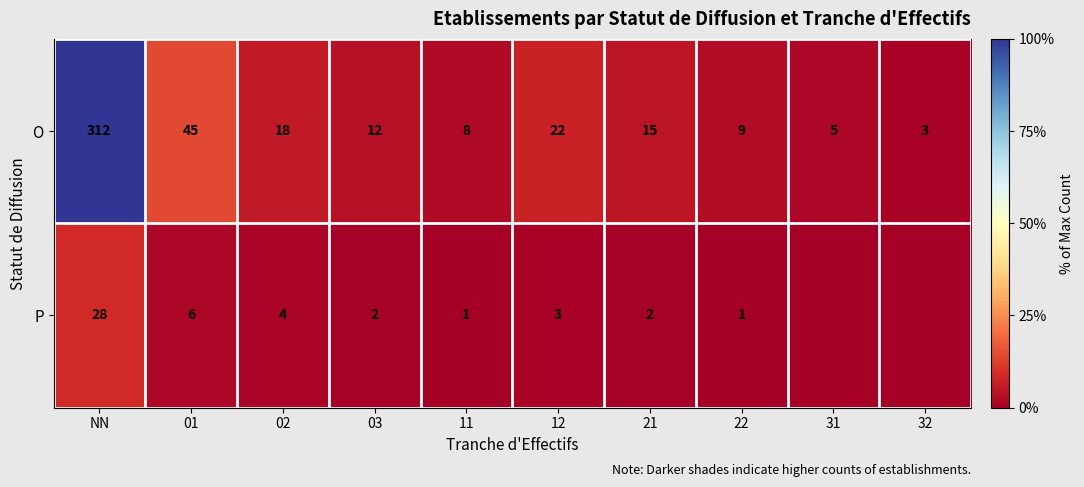

Rank the categories by O value from lowest to highest.

32, 31, 11, 22, 03, 21, 02, 12, 01, NN